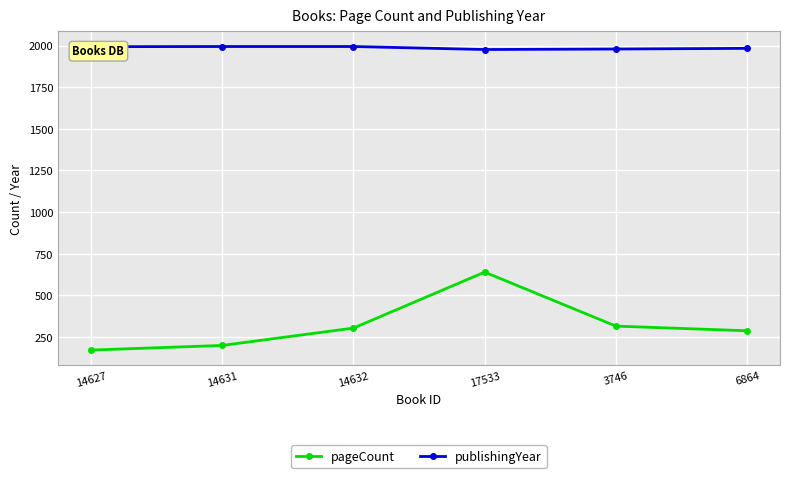

What is the maximum value shown in the chart?

1994